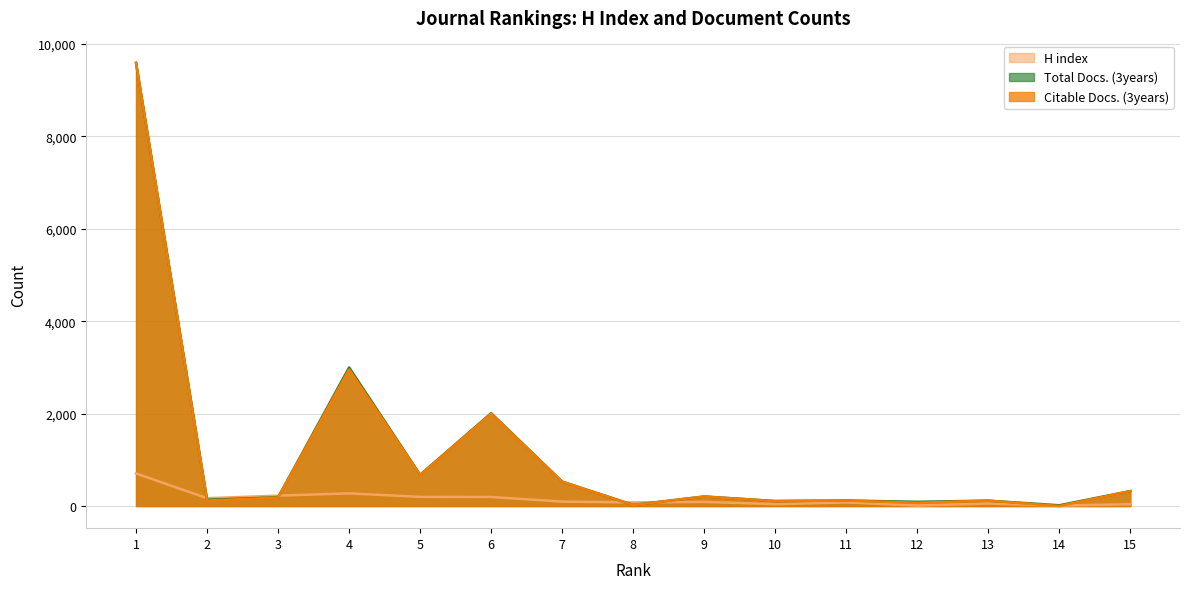

True or false: H index has more than 0 points higher than both neighbors.

True